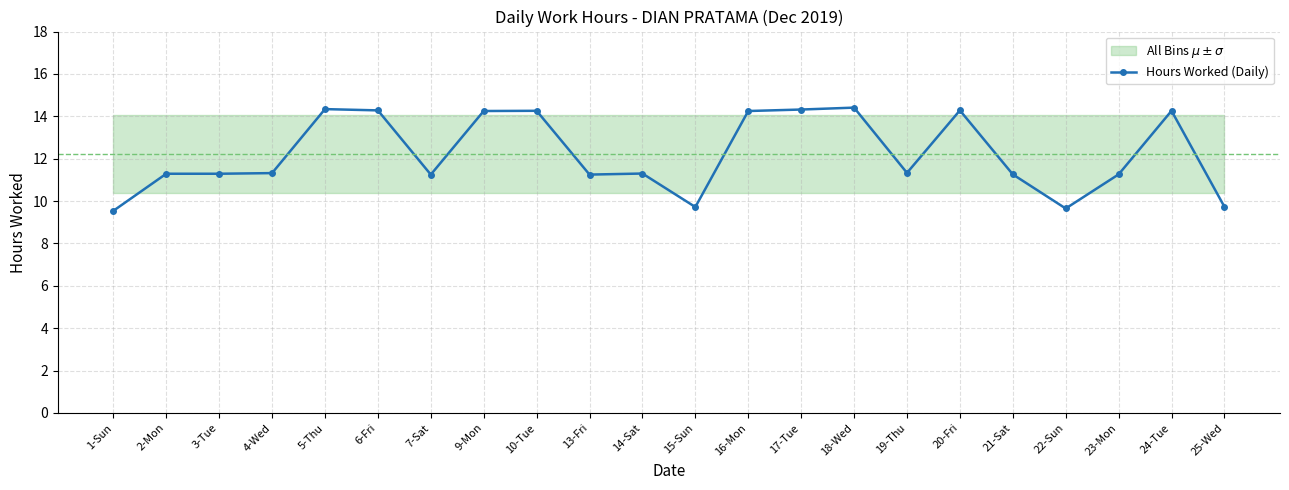

How many points are lower than both their immediate neighbors (excluding endpoints)?

5